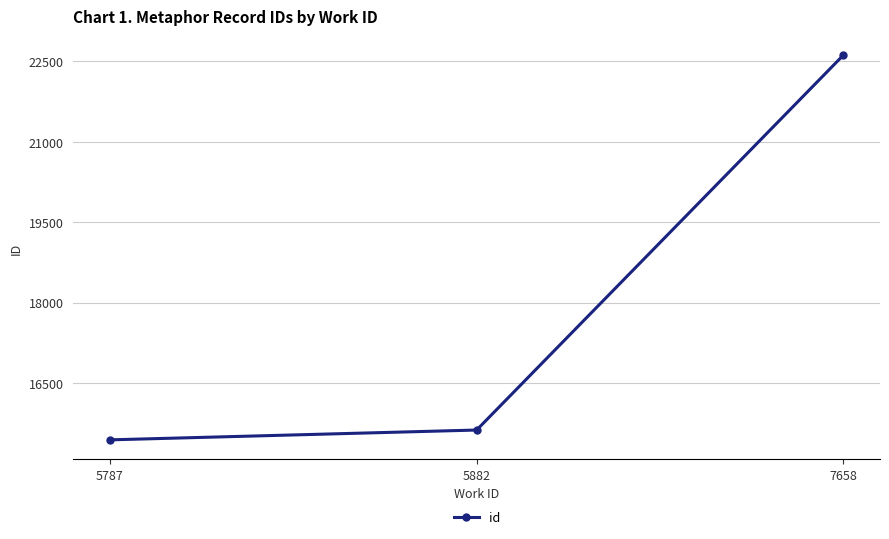

What is the value of the 2nd point from the left?

15624